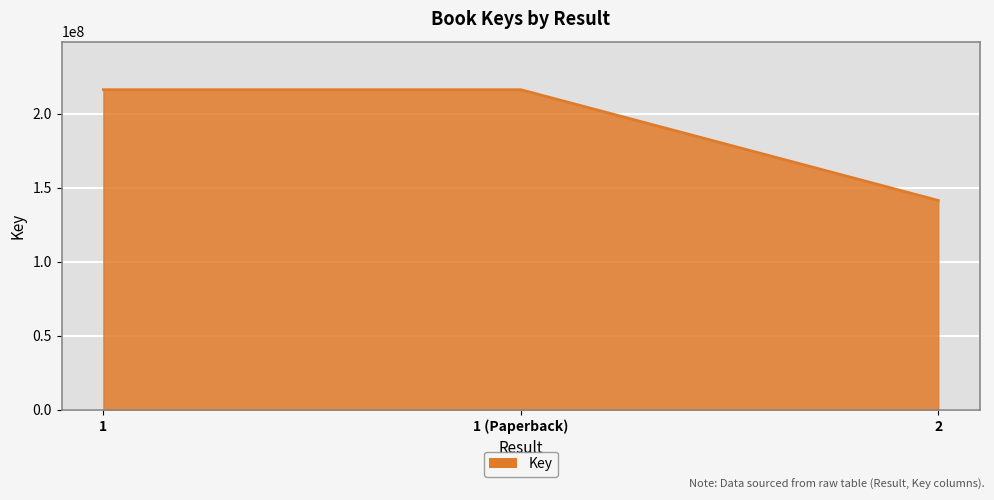

How many values are between 141370124 and 216101202?

3